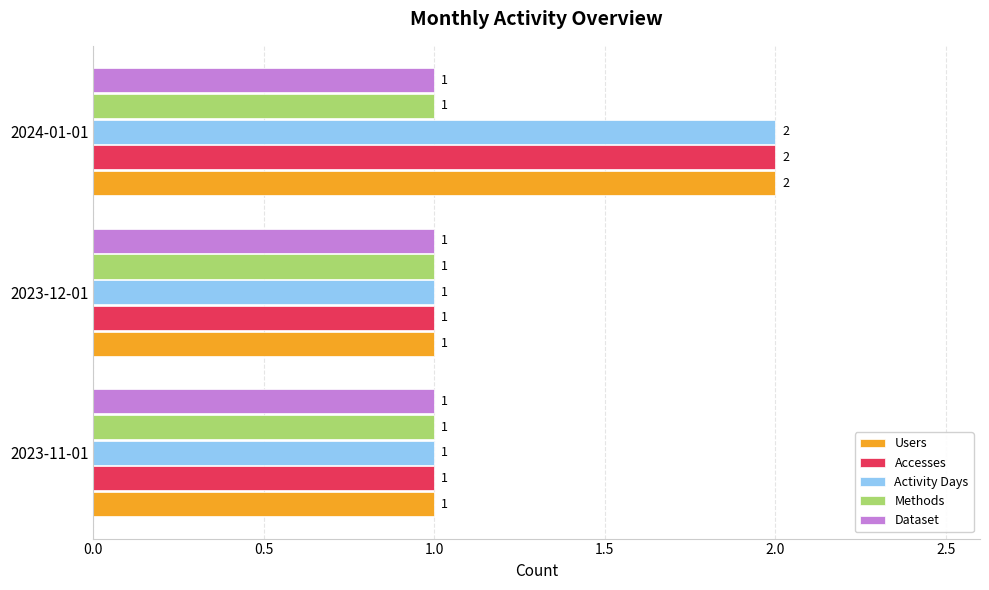

What is the sum of all Users values?

4